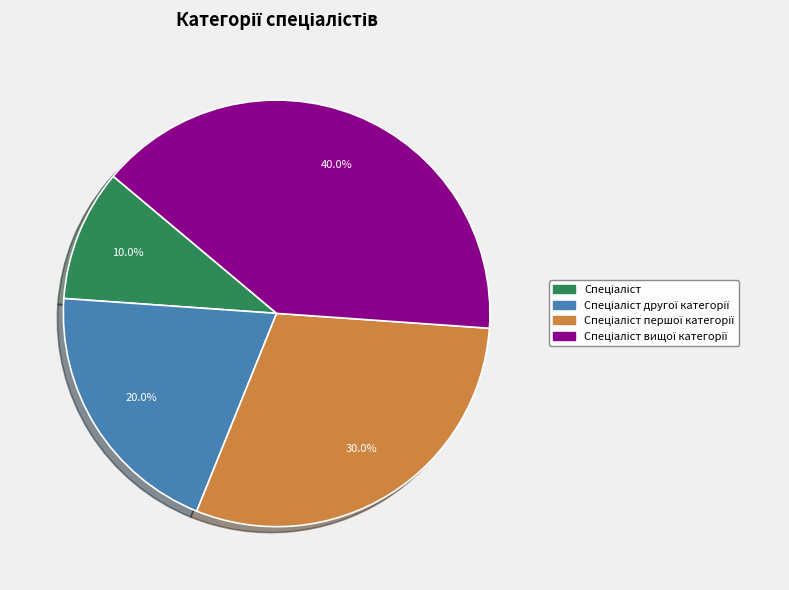

Is there any slice that represents more than half of the pie?

No